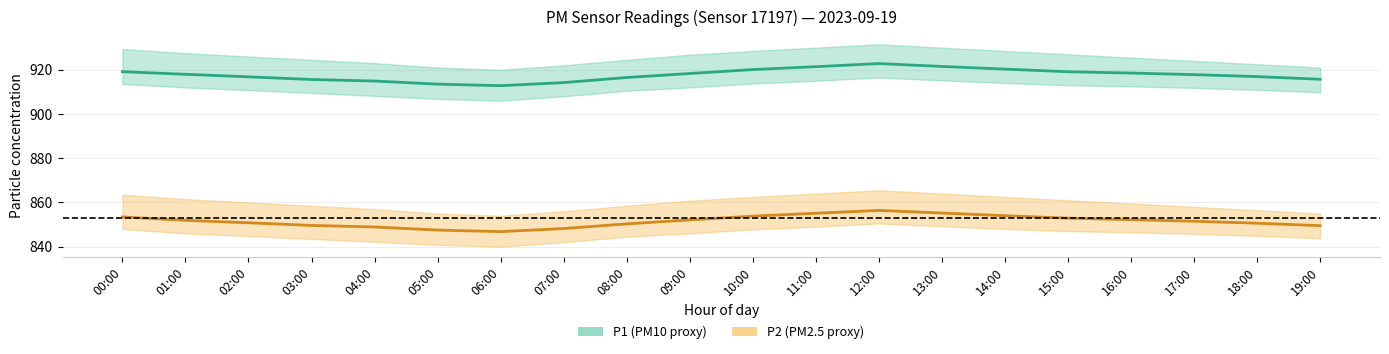

Between 06:00 and 16:00, which series saw the biggest shift?

P1 (mean)